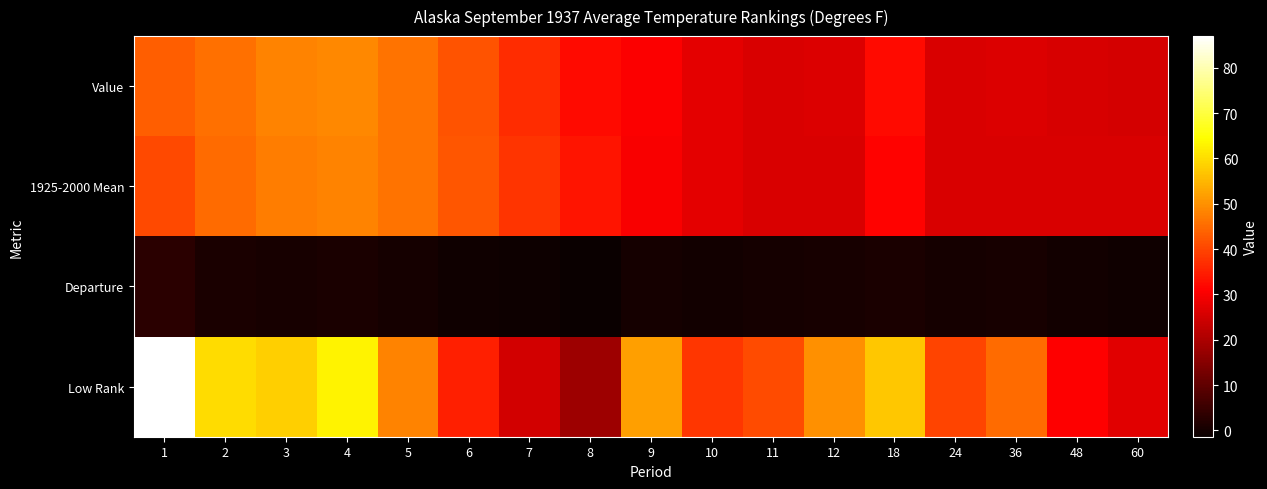

What is the difference between the highest and lowest values at 36?

44.6